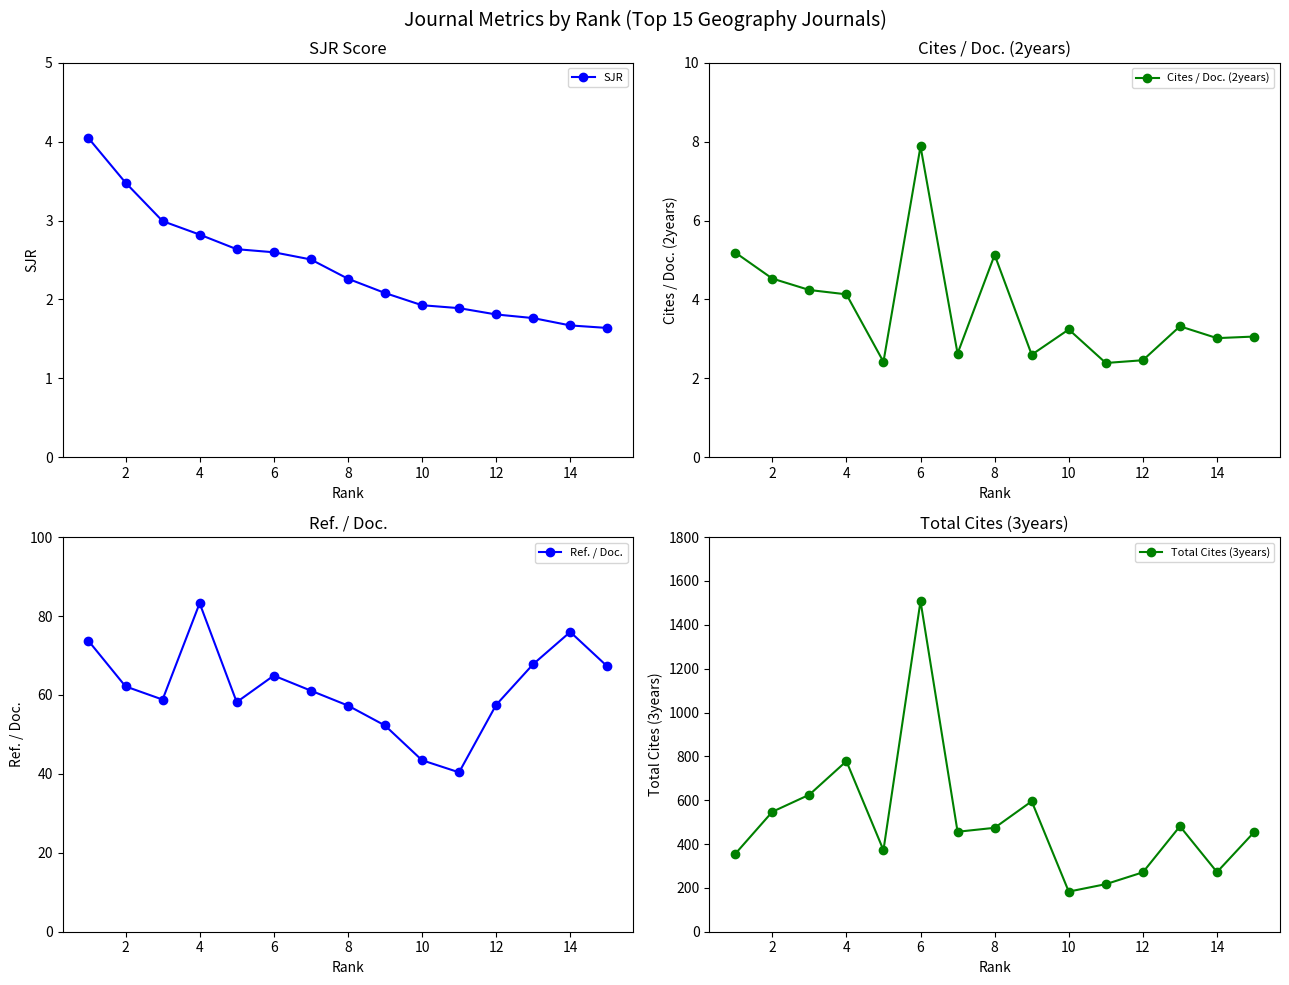

The value of SJR at 6 is 1.5. True or false?

False